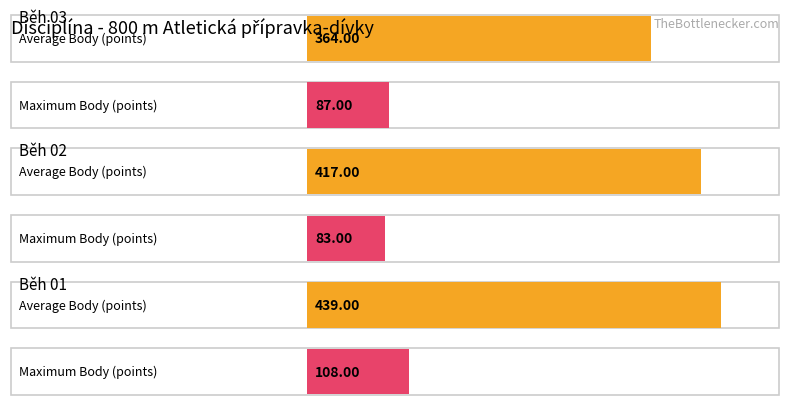

What is the difference between the maximum and minimum values in the Maximum Body series?

25